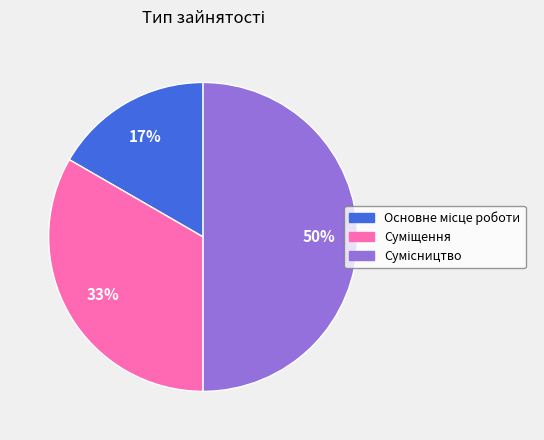

To the nearest percent, what is the difference between the largest and smallest slice percentages?

33%